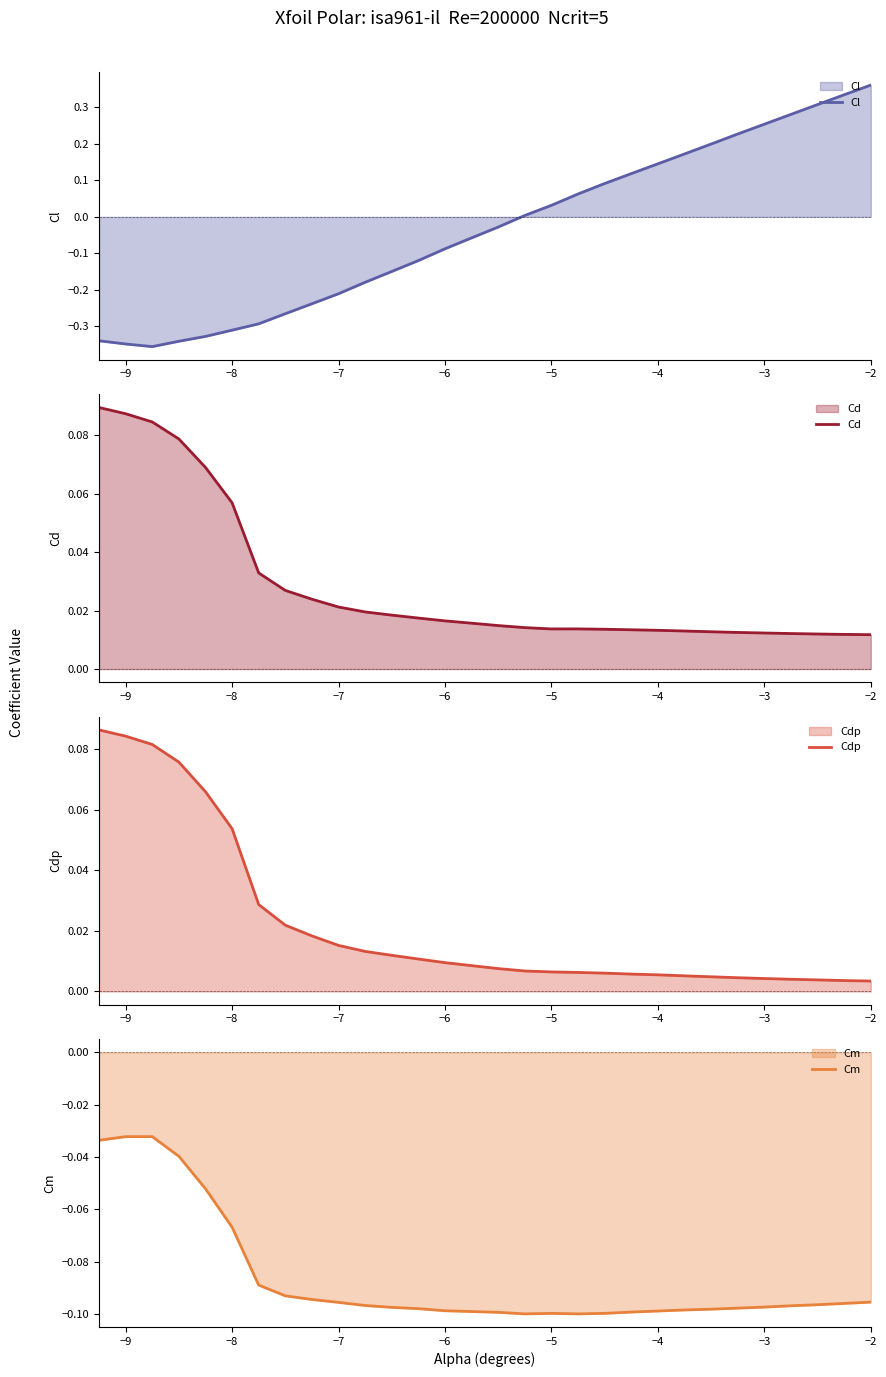

True or false: Cd and Cm cross at least once.

False